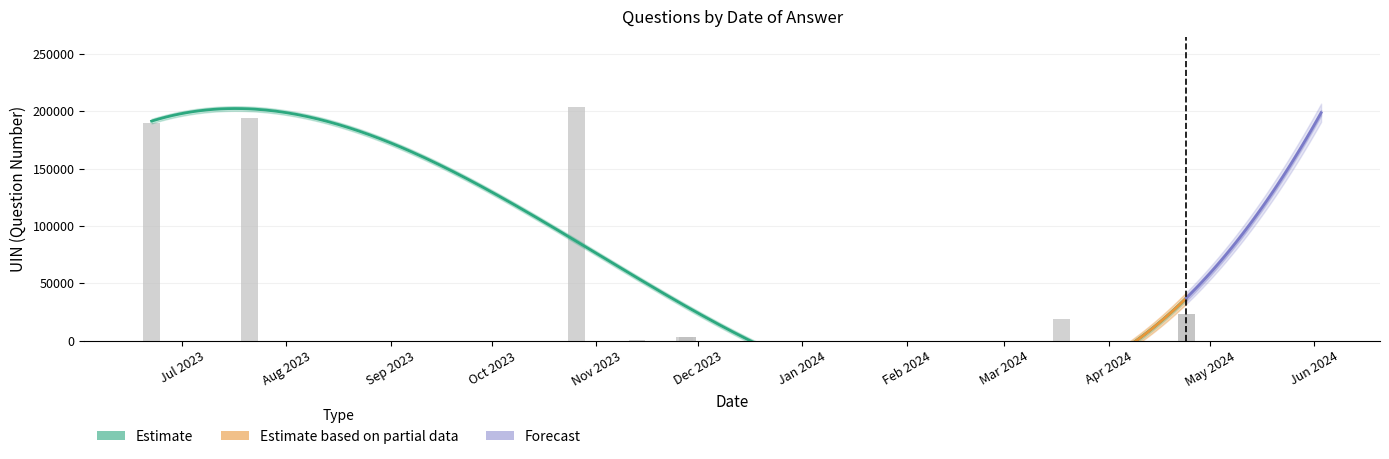

What is the ratio of the value at 2023-11-13 to the value at 2023-11-27?

0.1